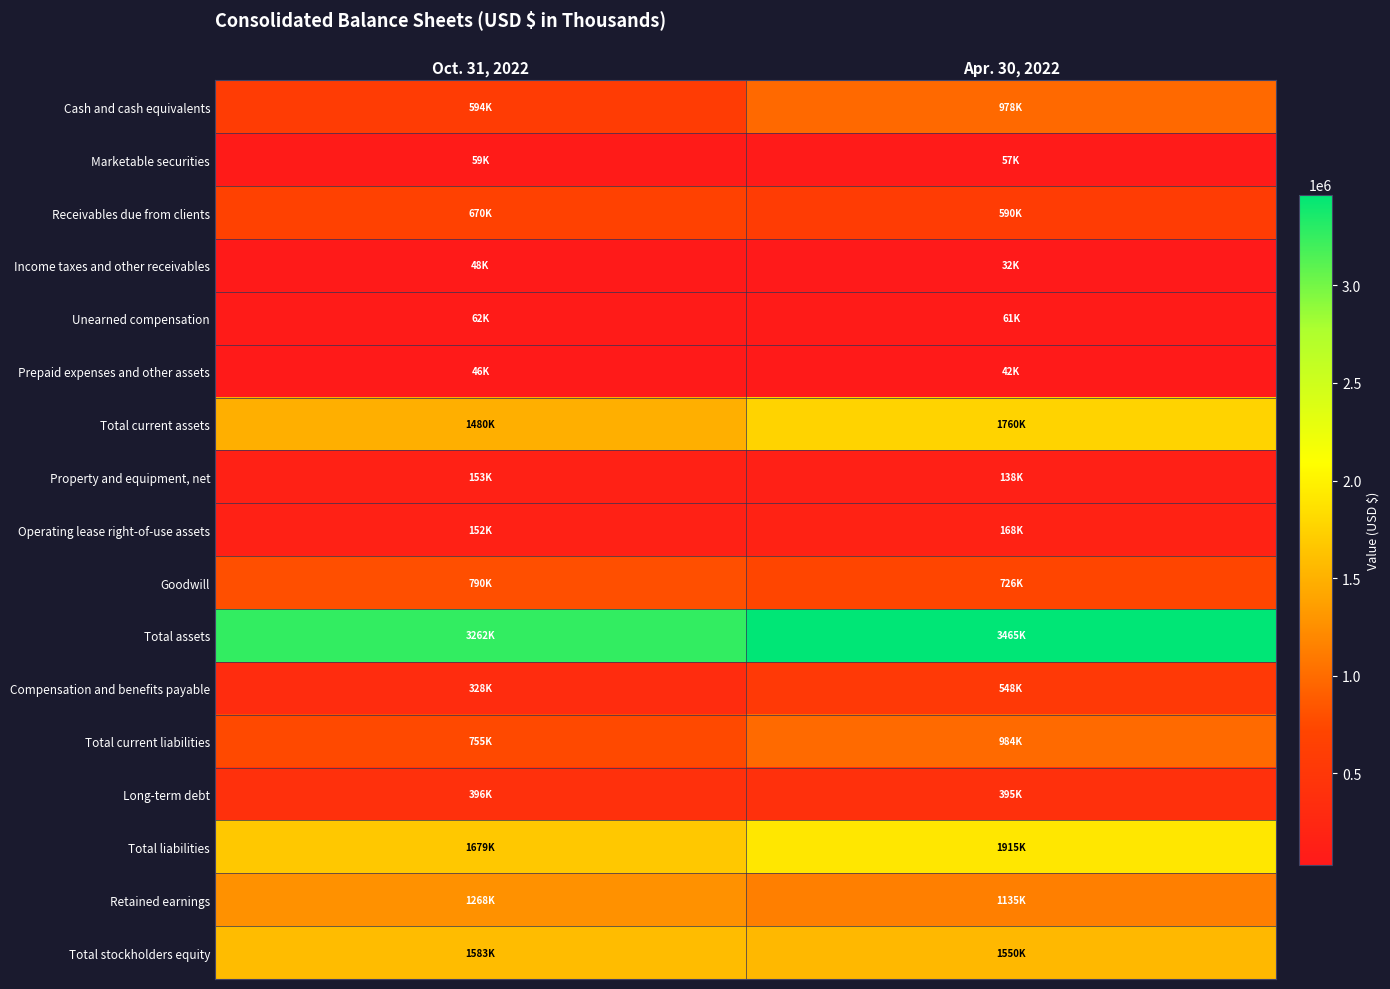

At Oct. 31, 2022, list the series in order from smallest to largest.

Prepaid expenses and other assets, Income taxes and other receivables, Marketable securities, Unearned compensation, Operating lease right-of-use assets, Property and equipment, net, Compensation and benefits payable, Long-term debt, Cash and cash equivalents, Receivables due from clients, Total current liabilities, Goodwill, Retained earnings, Total current assets, Total stockholders equity, Total liabilities, Total assets